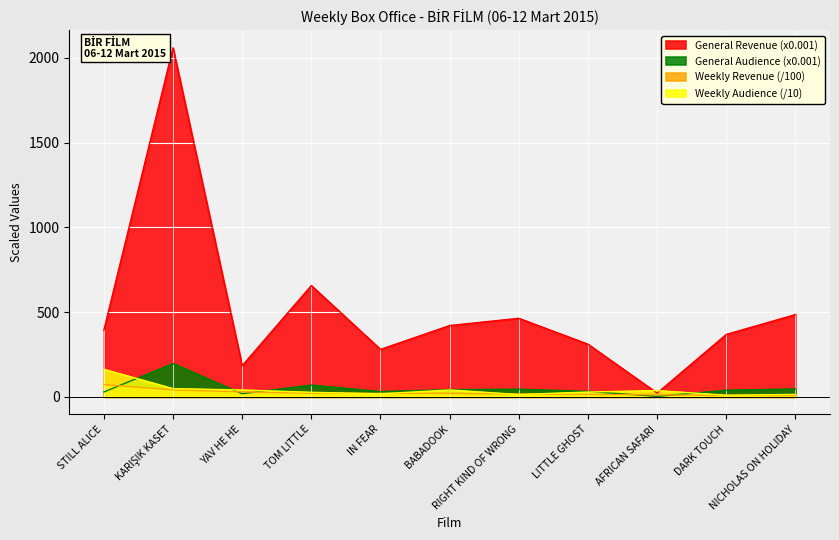

What is the difference between the Weekly Audience values at LITTLE GHOST and NICHOLAS ON HOLIDAY?

14.2